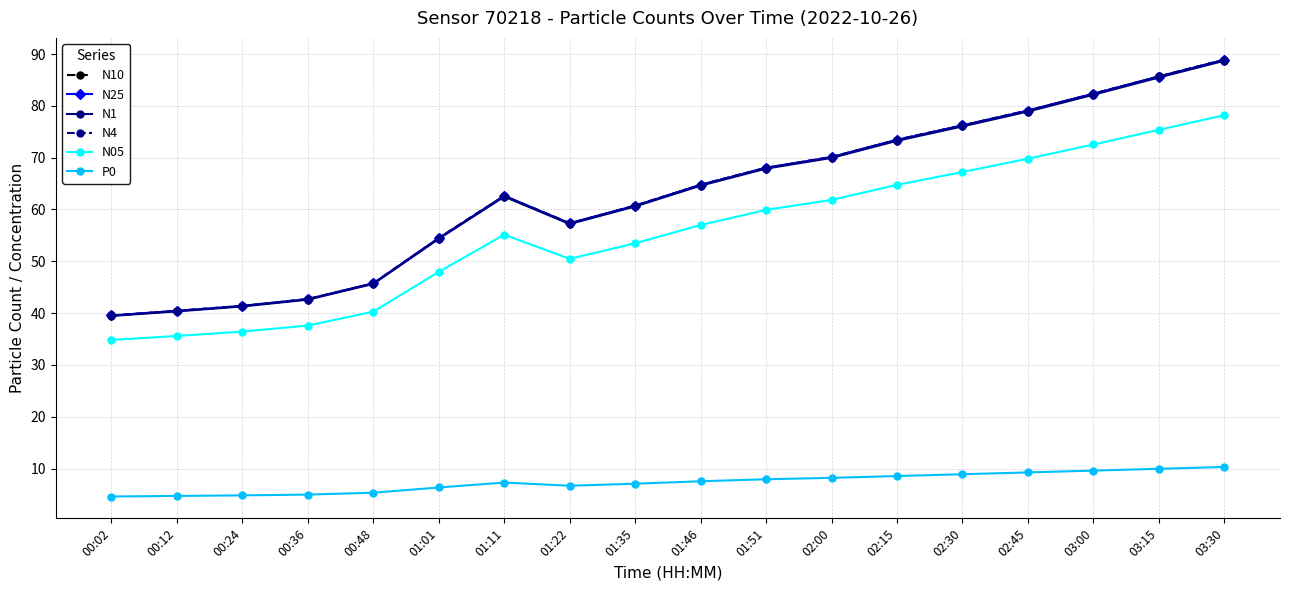

In N4, how many points are lower than both neighbors (excluding endpoints)?

1